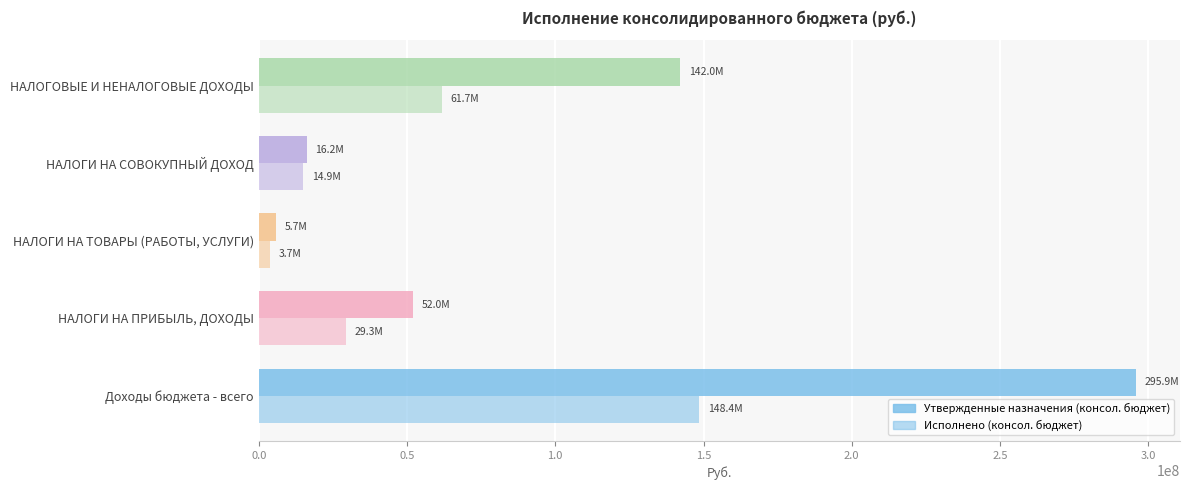

How many distinct data groups are displayed?

2